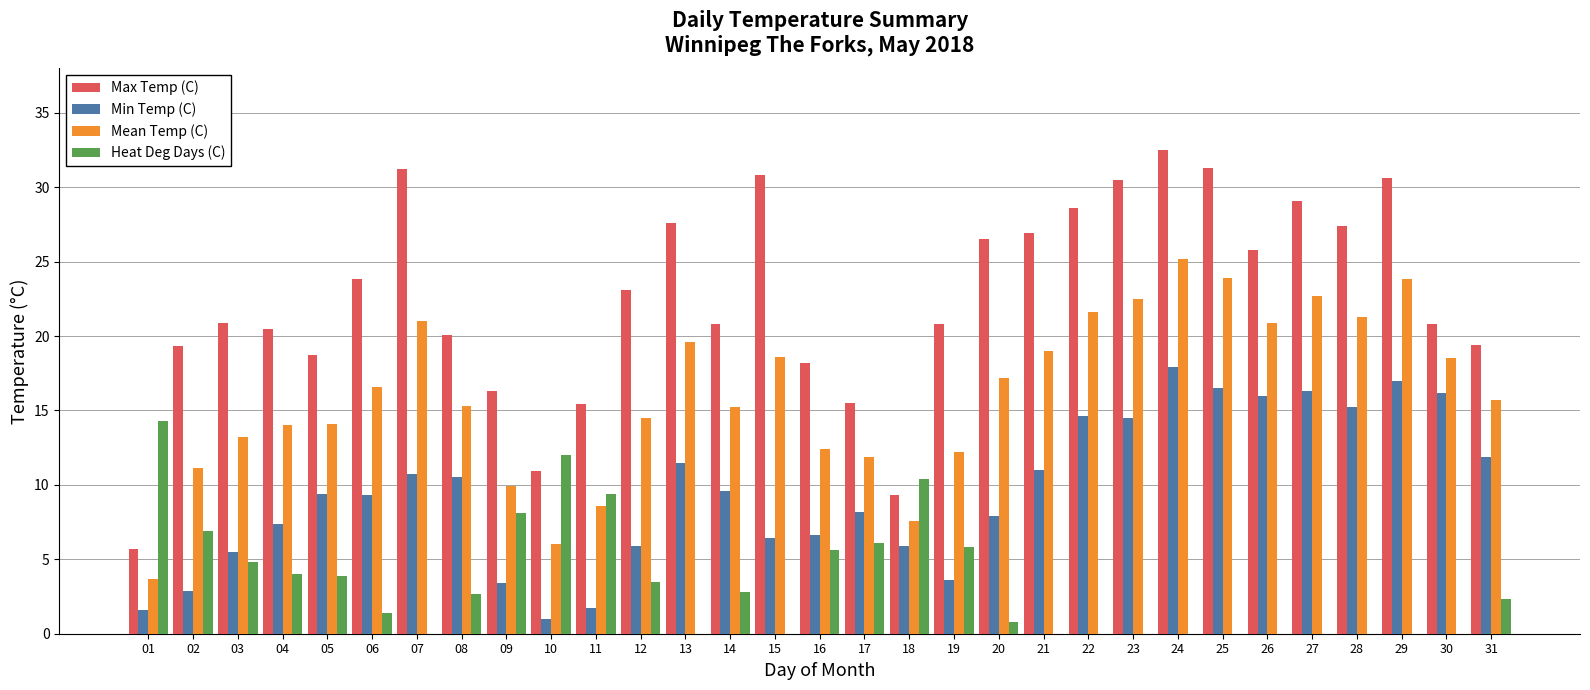

Which series changed the most between 06 and 22?

Min Temp (C)